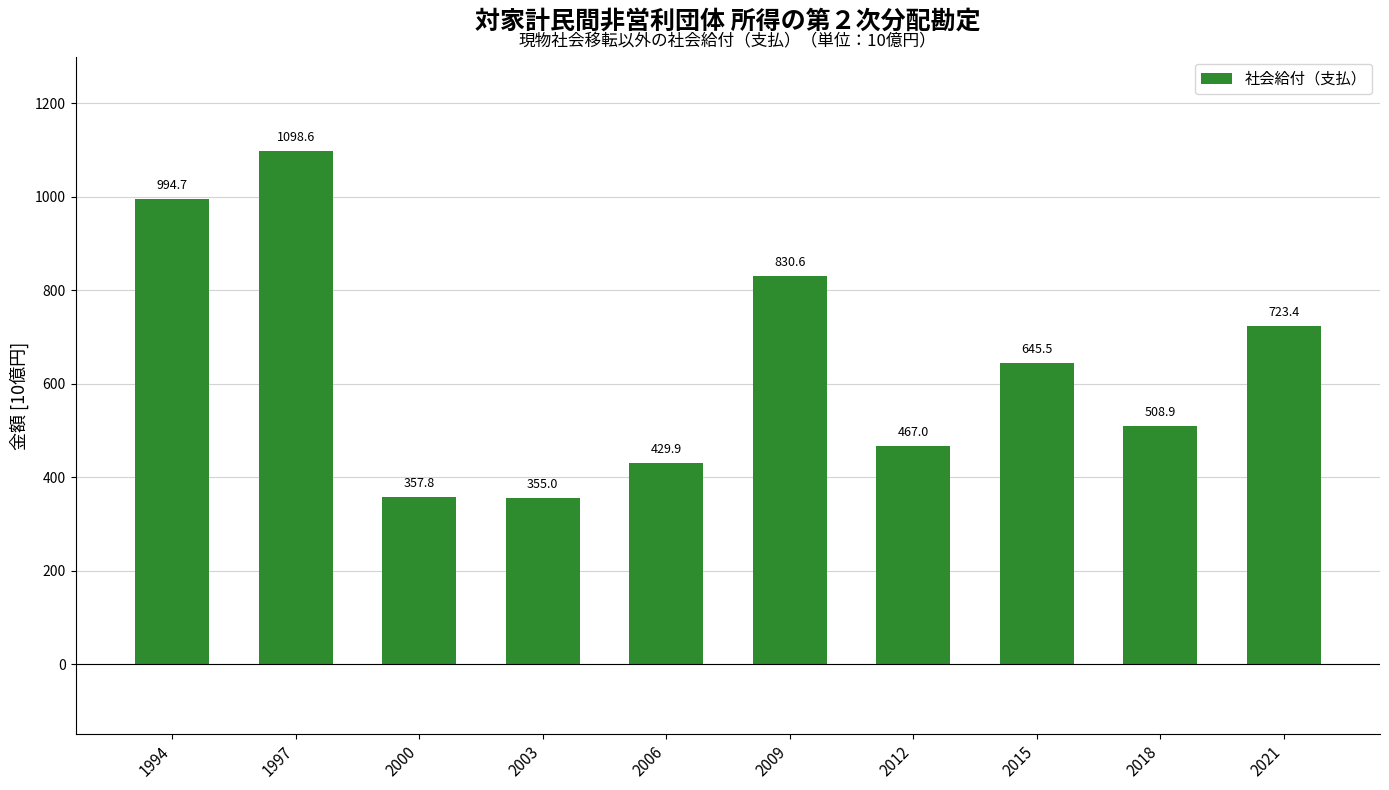

Which has a higher value, 2003 or 1994?

1994